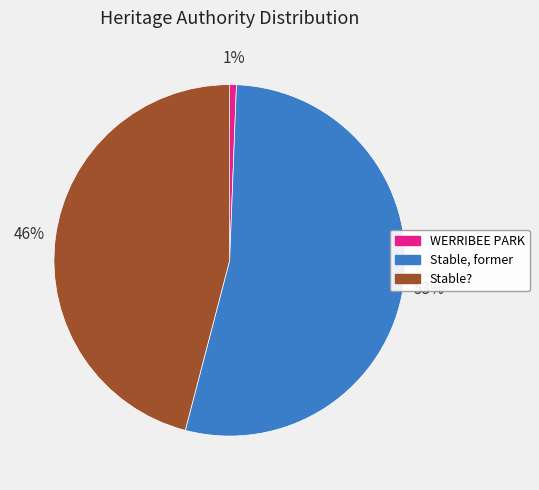

To the nearest percent, what is the difference between the WERRIBEE PARK and Stable? slice percentages?

45%